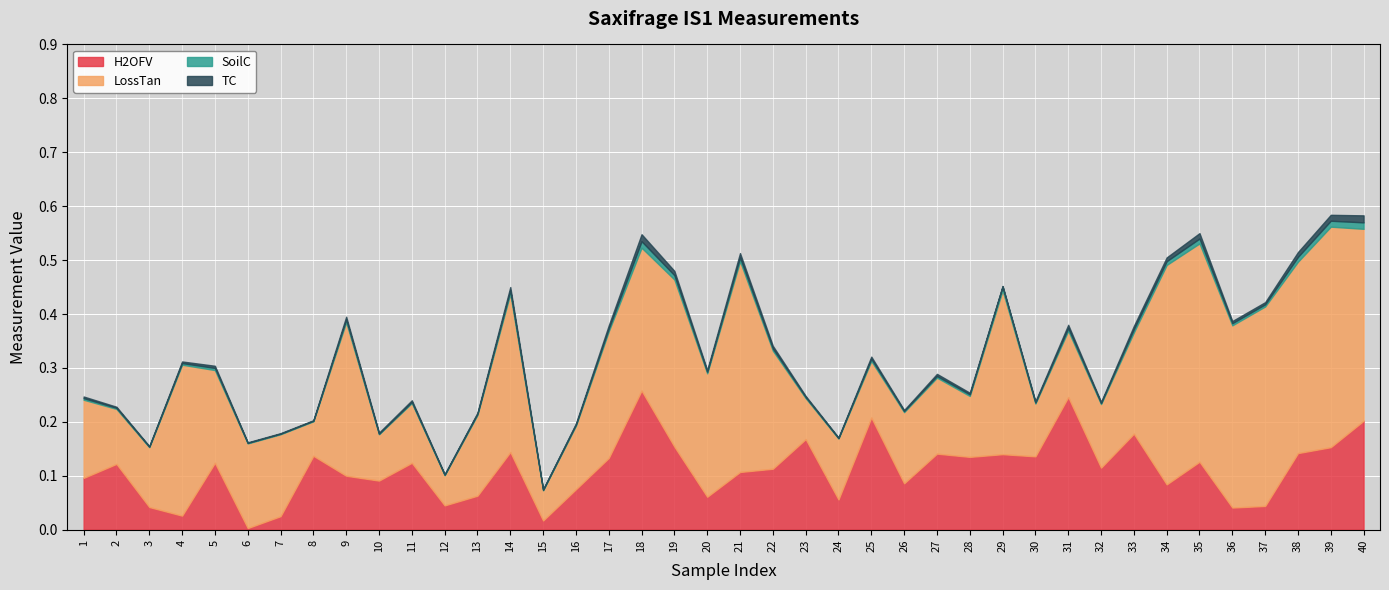

List the series in order of their peak value, lowest first.

SoilC, TC, H2OFV, LossTan